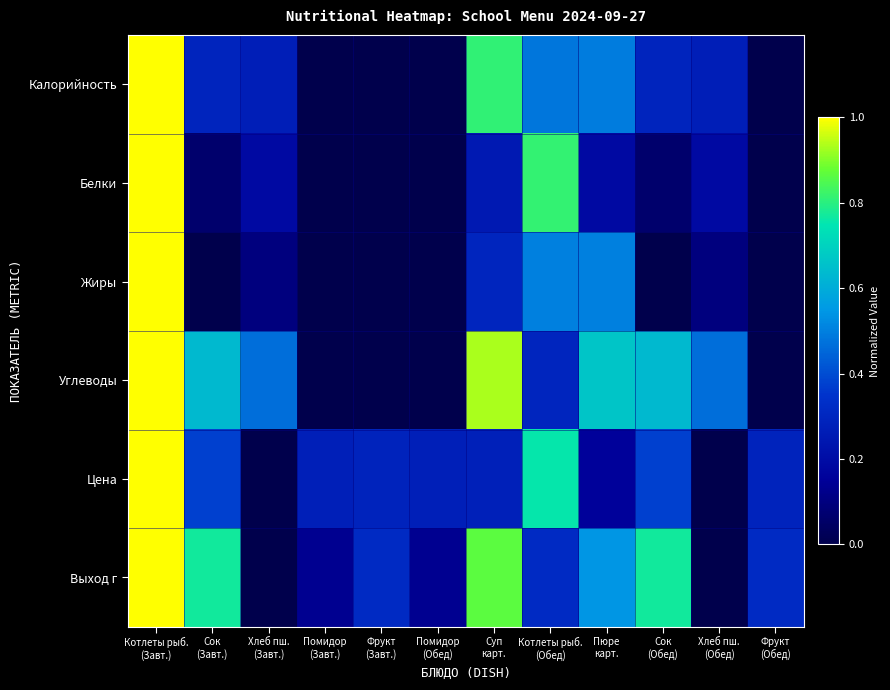

What is the greatest value displayed?

1.0